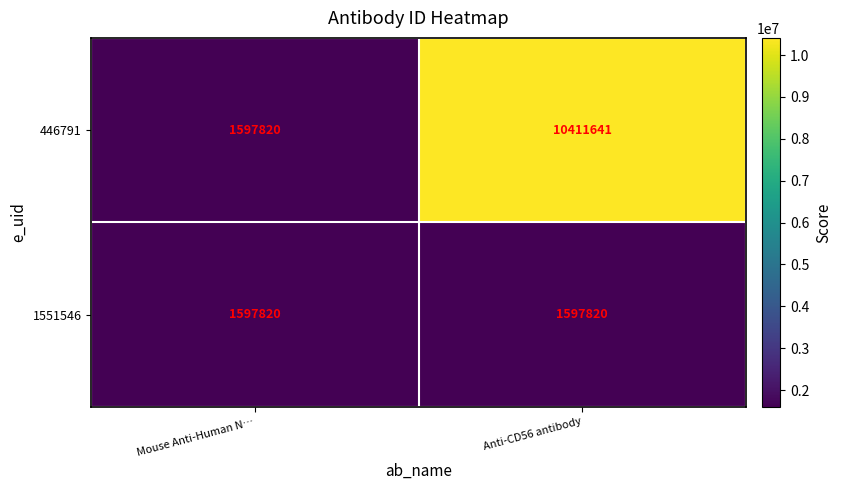

Which series has the largest total across all categories?

446791